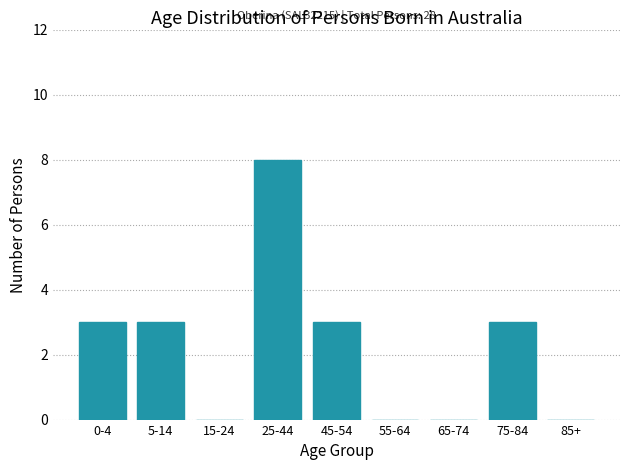

Reading left to right, extract all data points from this chart.

0-4=3	5-14=3	15-24=0	25-44=8	45-54=3	55-64=0	65-74=0	75-84=3	85+=0